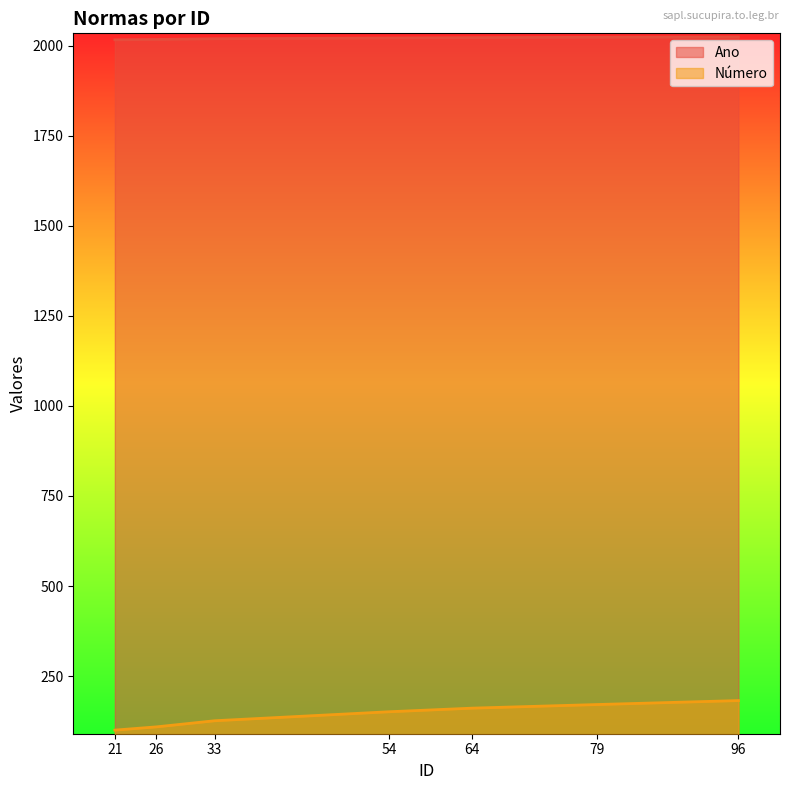

Rank the series by their maximum value, from highest to lowest.

Ano, Número